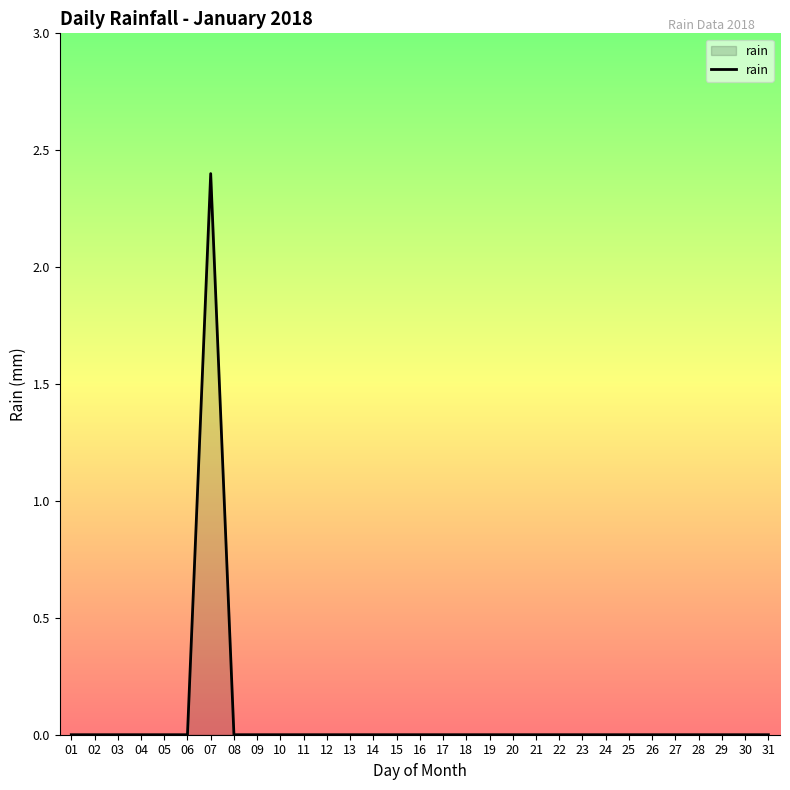

Count the number of categories in the chart.

31